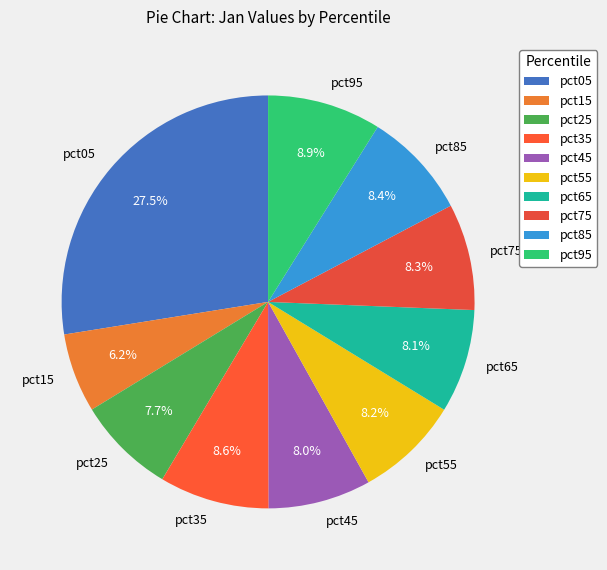

Which slice is the largest?

pct05